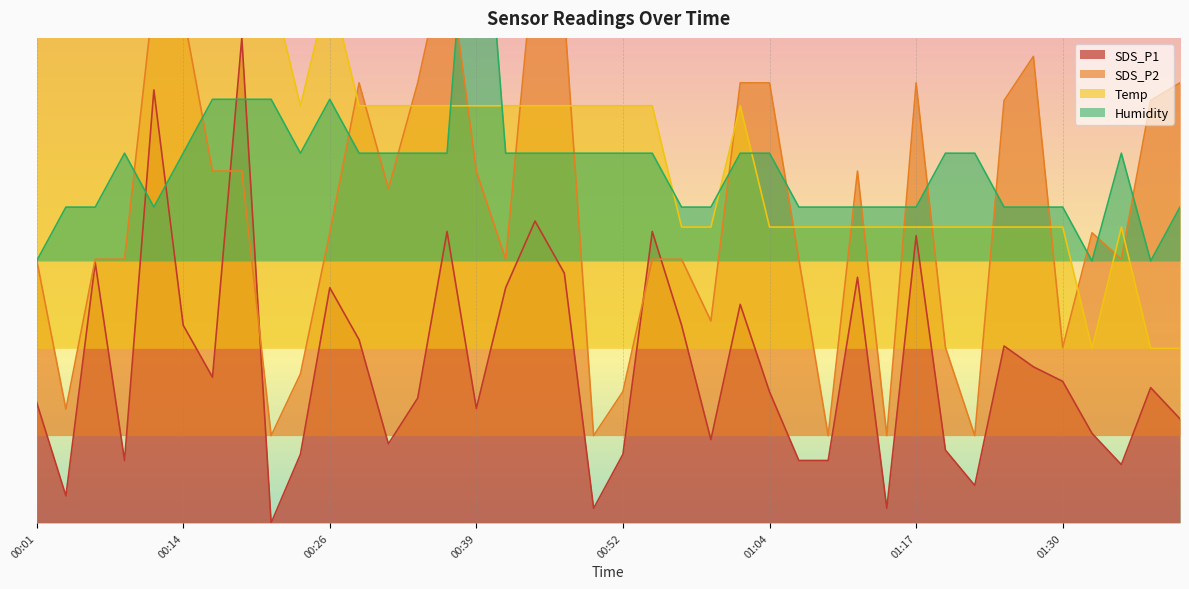

Between 01:20 and 01:32, which series saw the biggest shift?

Temp